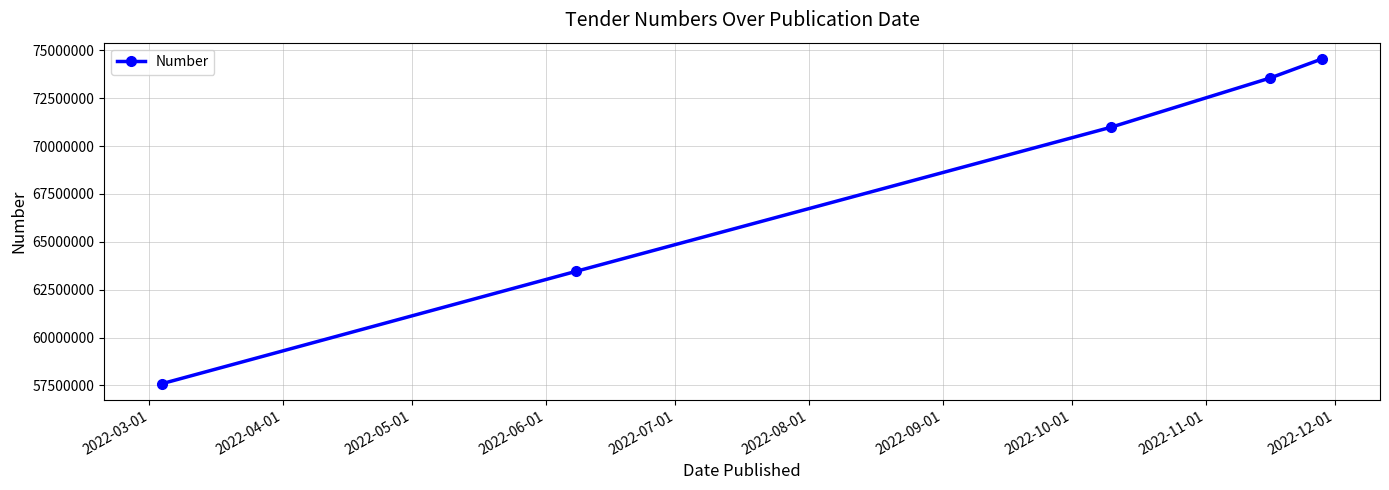

What is the difference between the maximum and minimum values?

16960045